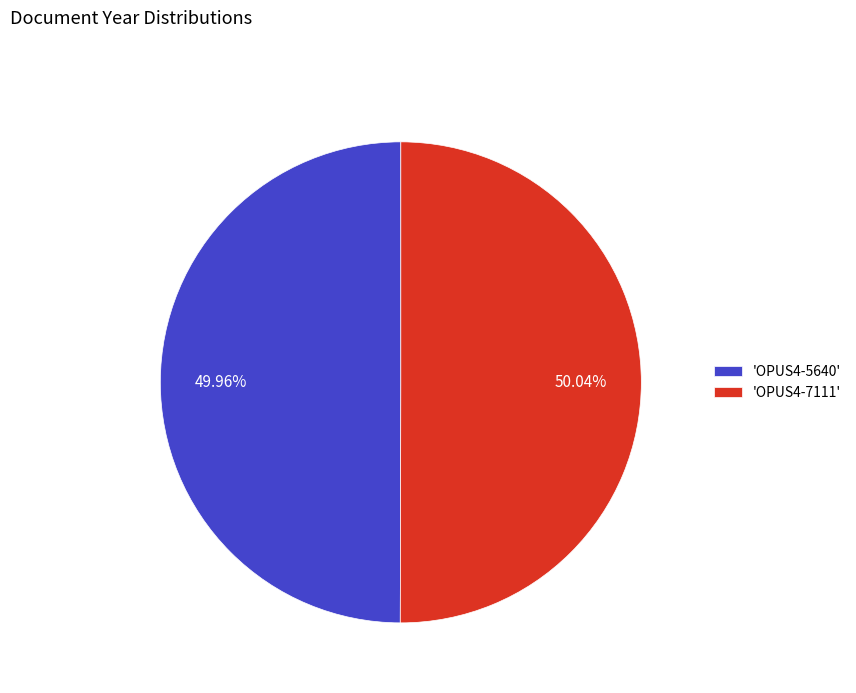

Approximately how many times larger is the value at 'OPUS4-7111' compared to 'OPUS4-5640'?

1.0